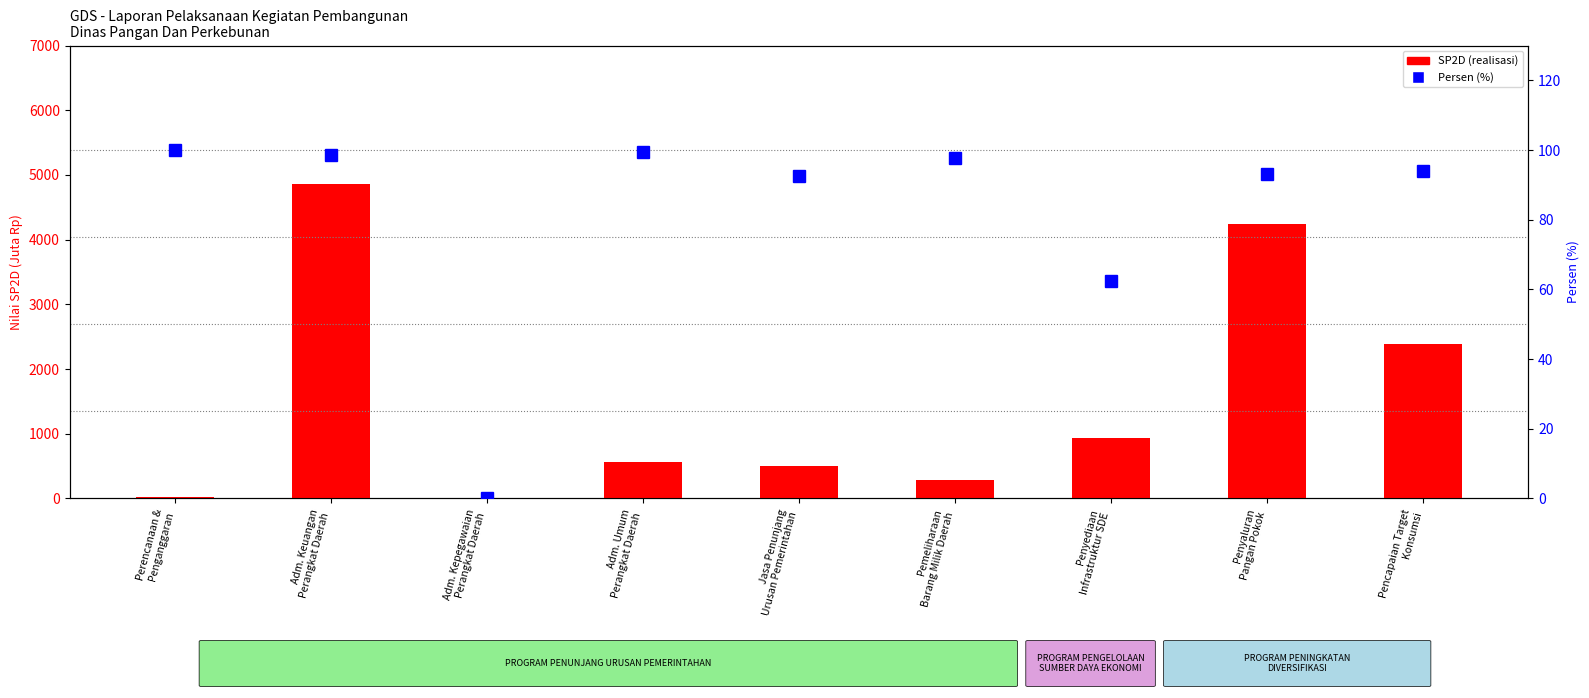

What is the difference between the Persen (%) values at Jasa Penunjang
Urusan Pemerintahan and Adm. Umum
Perangkat Daerah?

6.7